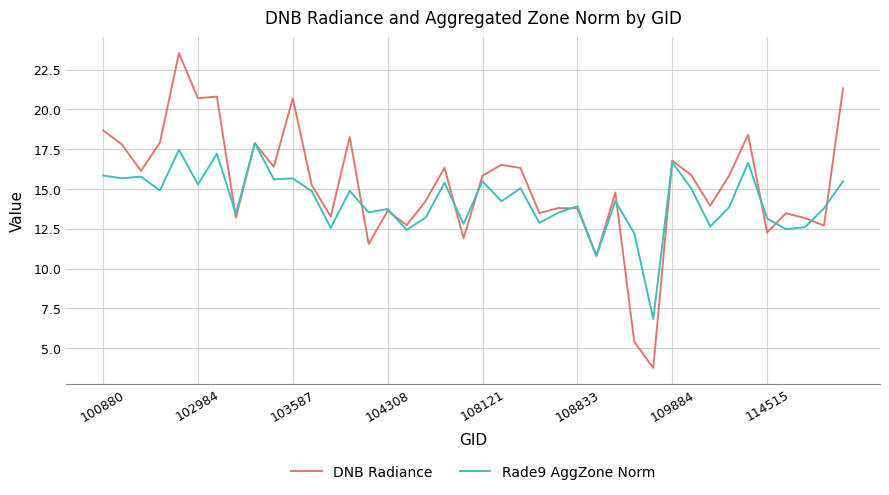

What is the smallest value displayed?

3.8